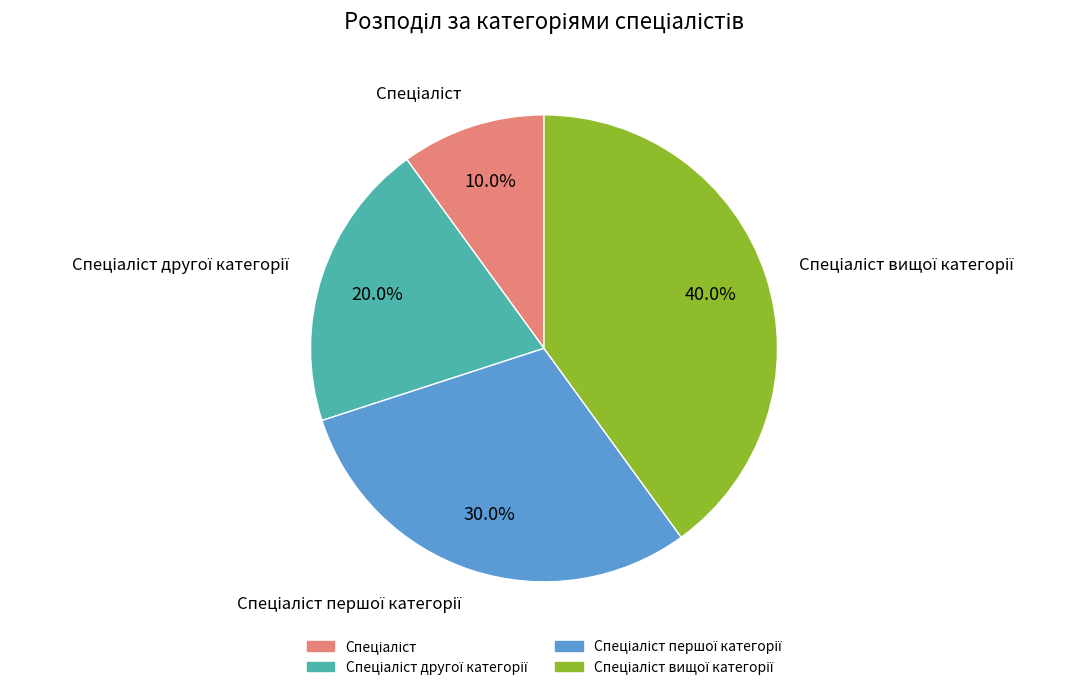

How many slices are in this pie chart?

4